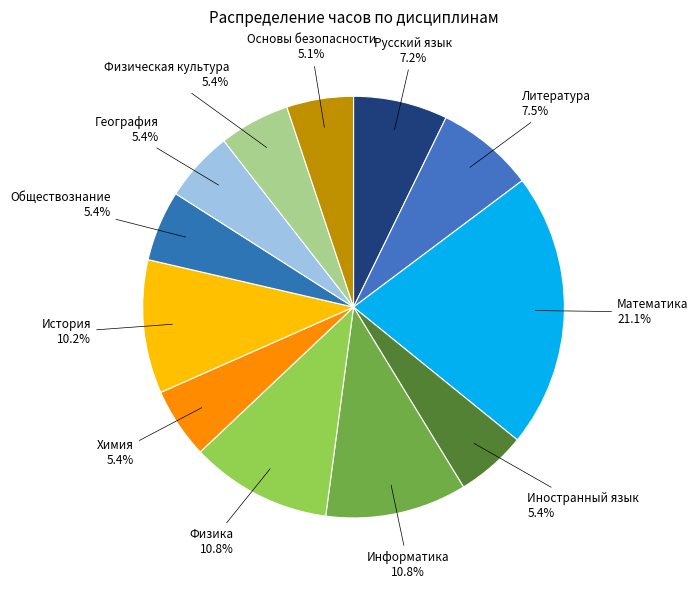

How many slices are in this pie chart?

12